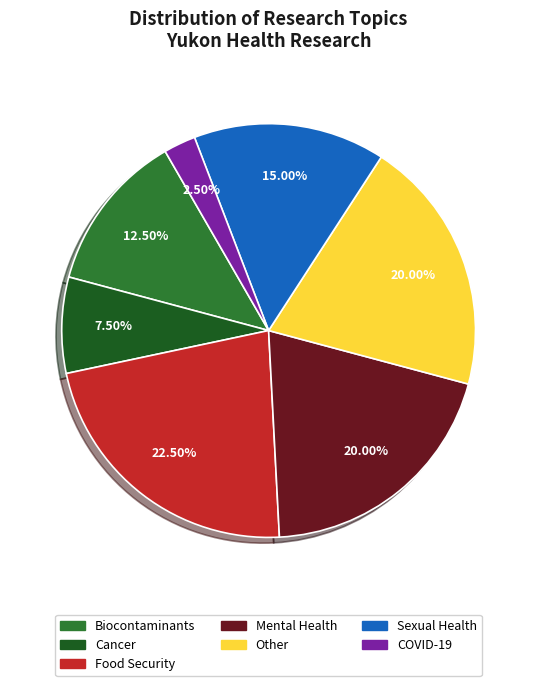

Combined, do Food Security and Sexual Health account for over 50%?

No